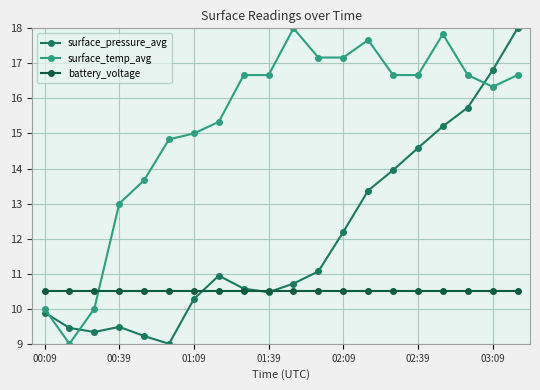

Which series ends up on top after the final intersection of surface_pressure_avg and battery_voltage?

surface_pressure_avg